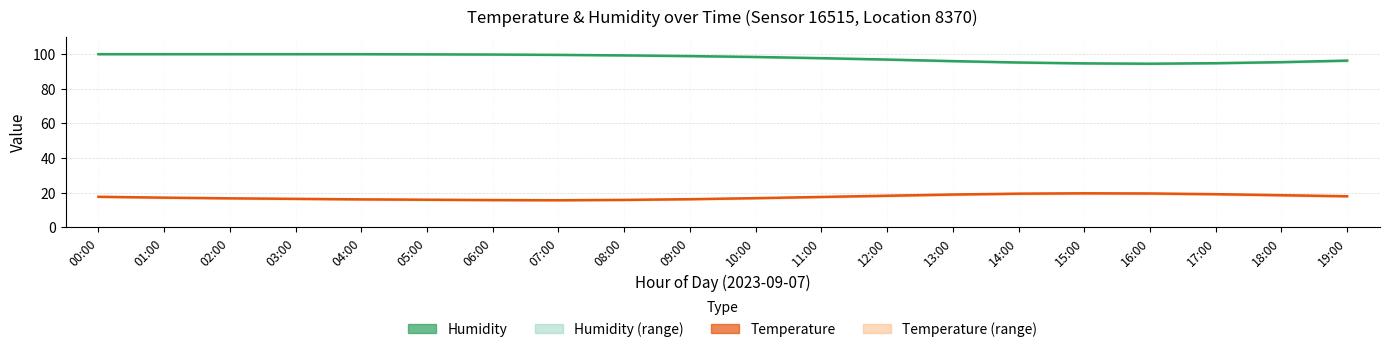

Reading left to right, transcribe all the data shown in this chart.

Humidity: 00:00=99.9	01:00=99.9	02:00=99.9	03:00=99.9	04:00=99.9	05:00=99.8	06:00=99.7	07:00=99.5	08:00=99.2	09:00=98.8	10:00=98.3	11:00=97.6	12:00=96.8	13:00=95.9	14:00=95.1	15:00=94.6	16:00=94.4	17:00=94.7	18:00=95.3	19:00=96.2
Temperature: 00:00=17.6	01:00=17.1	02:00=16.7	03:00=16.4	04:00=16.1	05:00=15.9	06:00=15.7	07:00=15.6	08:00=15.8	09:00=16.2	10:00=16.8	11:00=17.5	12:00=18.2	13:00=18.9	14:00=19.4	15:00=19.6	16:00=19.5	17:00=19.1	18:00=18.5	19:00=17.9